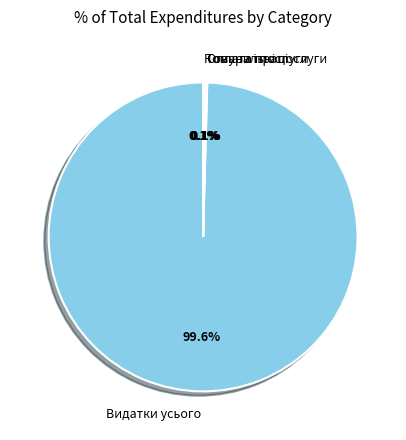

Does Видатки усього account for over 50% of the chart?

Yes